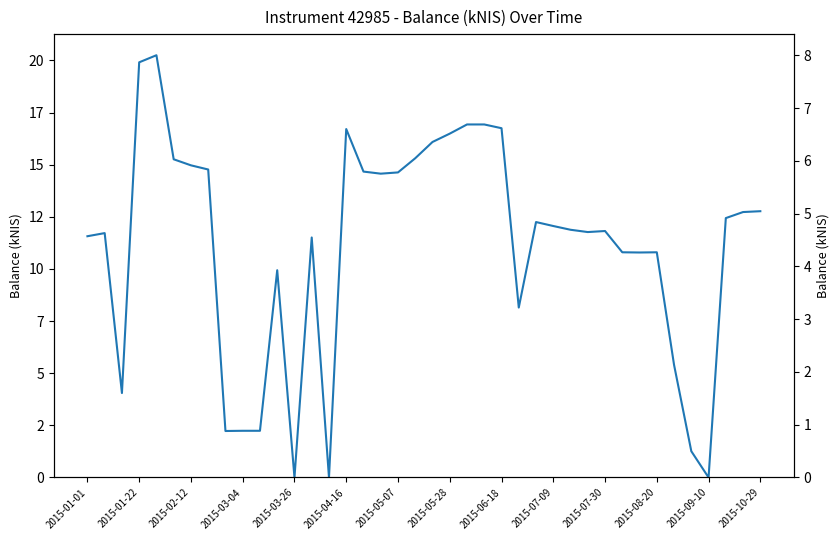

Reading left to right, what are all the values shown in this chart?

11.6	11.7	4.0	19.9	20.2	15.3	15.0	14.8	2.2	2.2	2.2	9.9	0.0	11.5	0.0	16.7	14.7	14.6	14.6	15.3	16.1	16.5	16.9	16.9	16.8	8.2	12.2	12.1	11.9	11.8	11.8	10.8	10.8	10.8	5.4	1.3	0.0	12.4	12.7	12.8